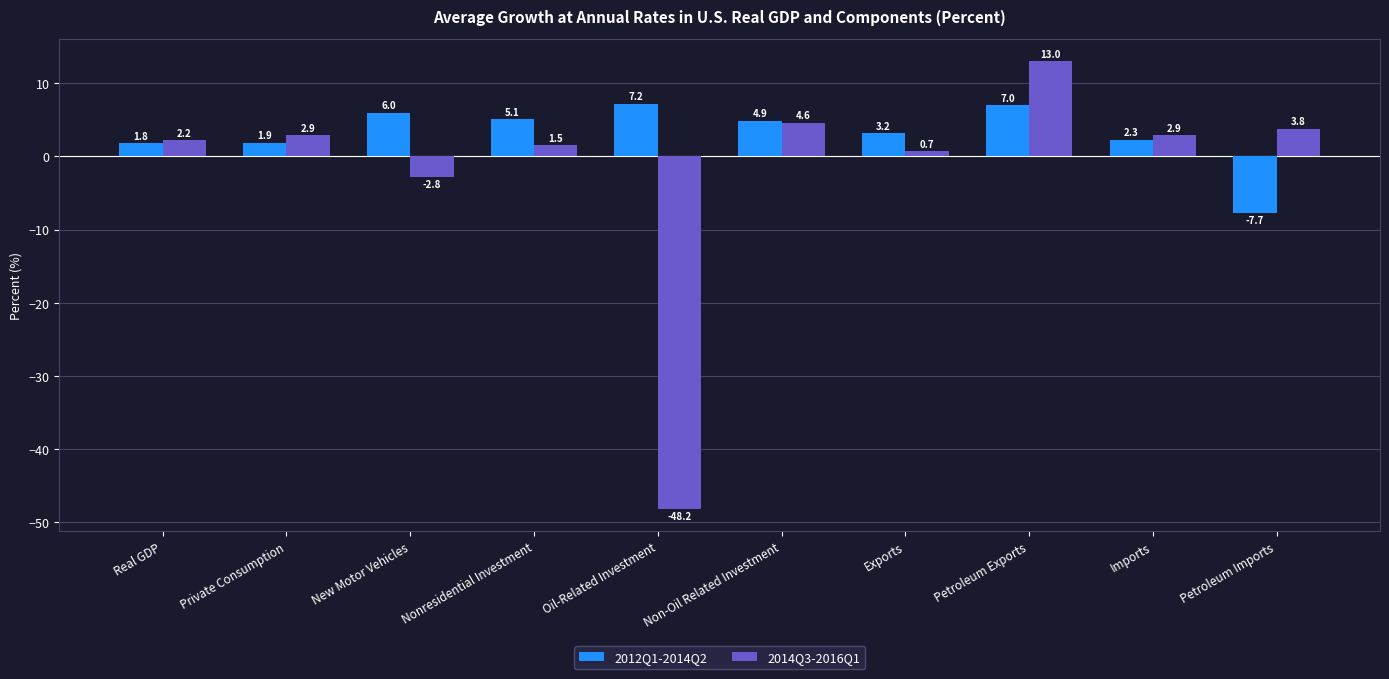

What is the highest value of the 2012Q1-2014Q2 series?

7.2